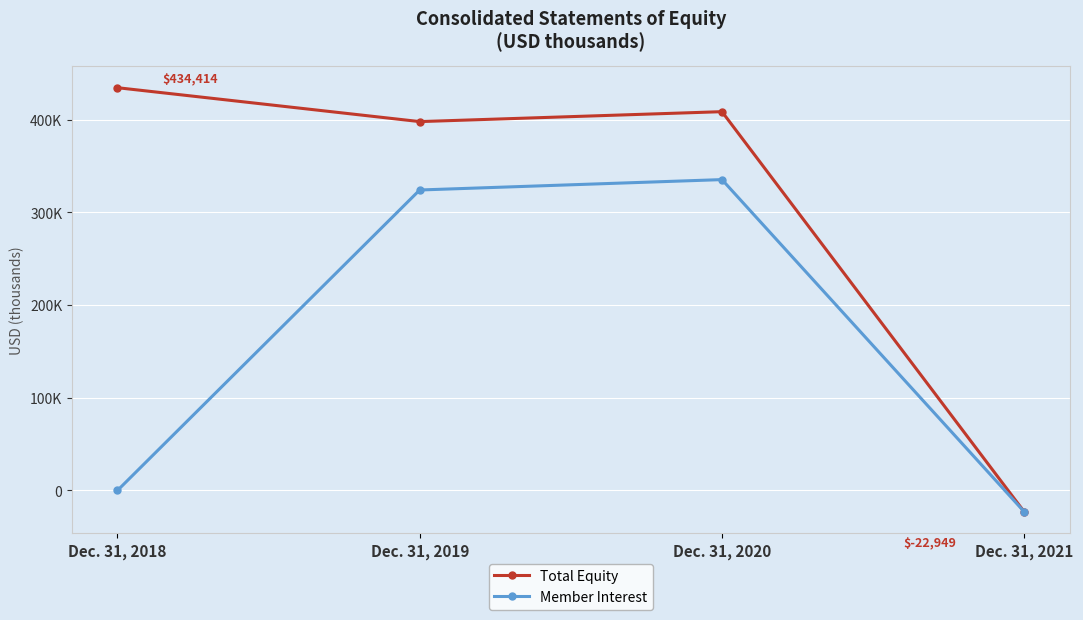

At Dec. 31, 2021, list the series in order from largest to smallest.

Total Equity, Member Interest